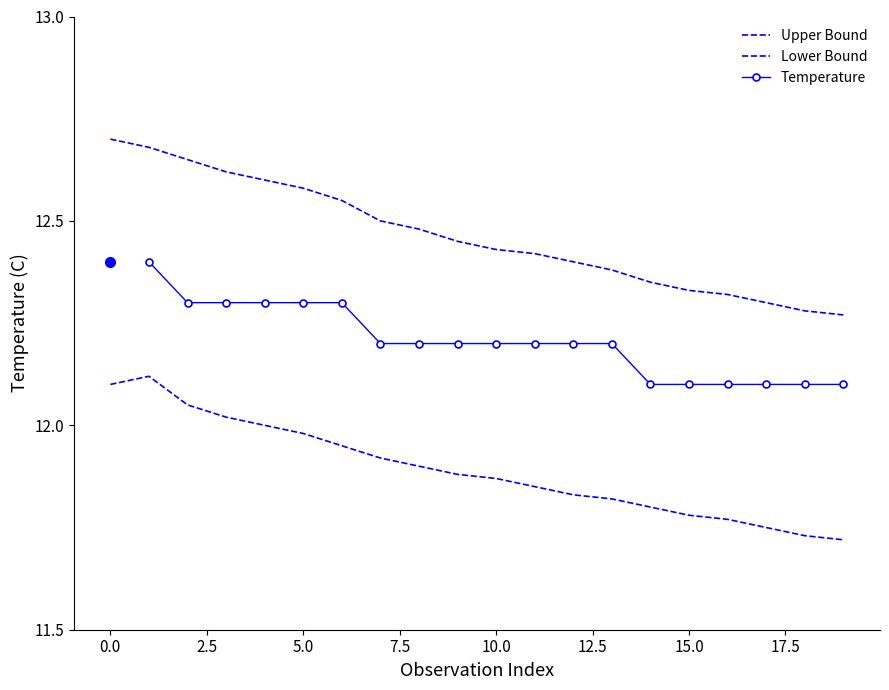

What is the value of the Lower Bound point at the 14th from the left?

11.8